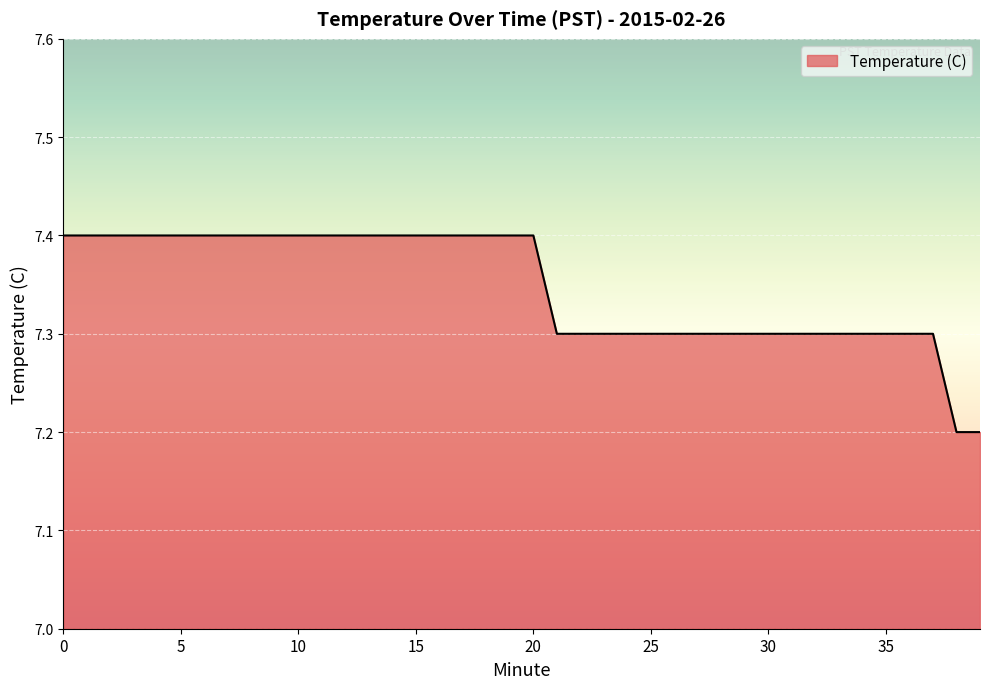

What is the minimum value shown in the chart?

7.2